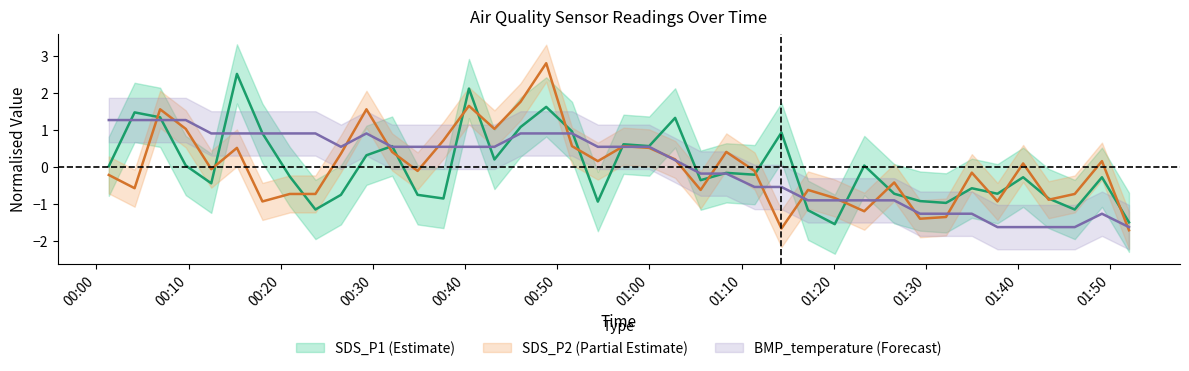

True or false: SDS_P1 has a value of 1.3 at 2023/09/03 01:02:47.

True